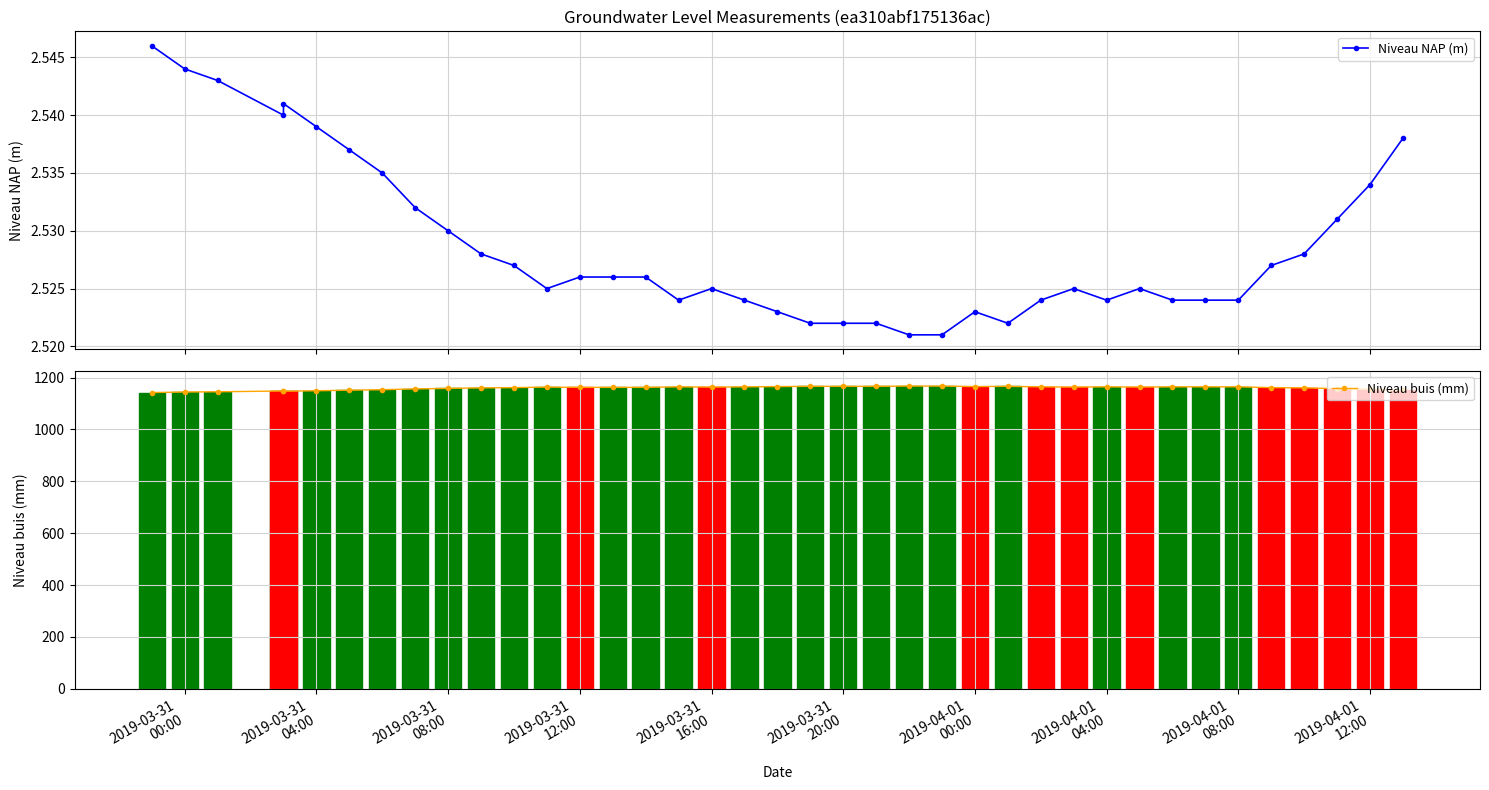

The value of Niveau buis (mm) at 2019-03-31
08:00 is 639.3. True or false?

False